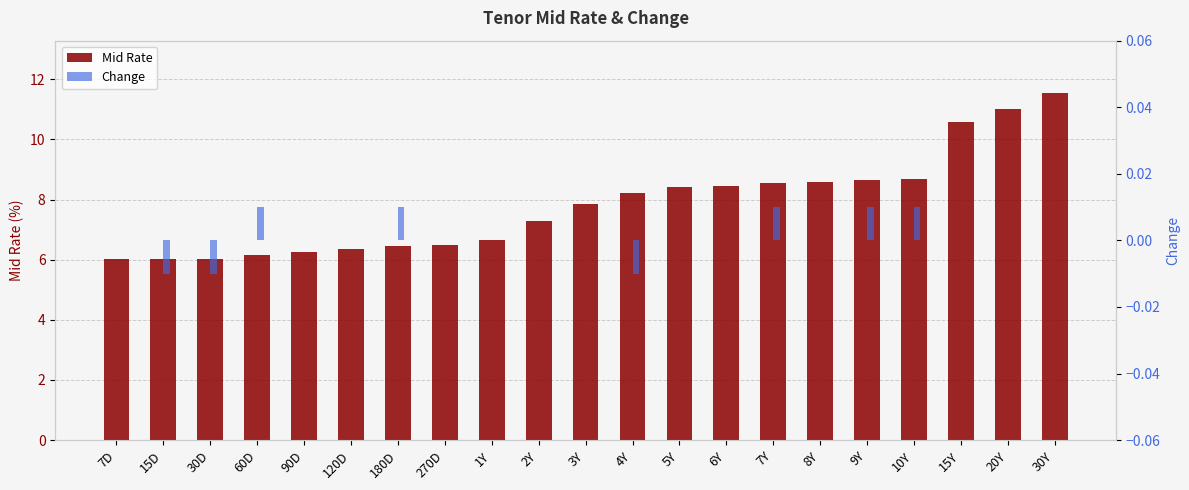

Is it true that Mid Rate equals 6.0 at 15D?

True